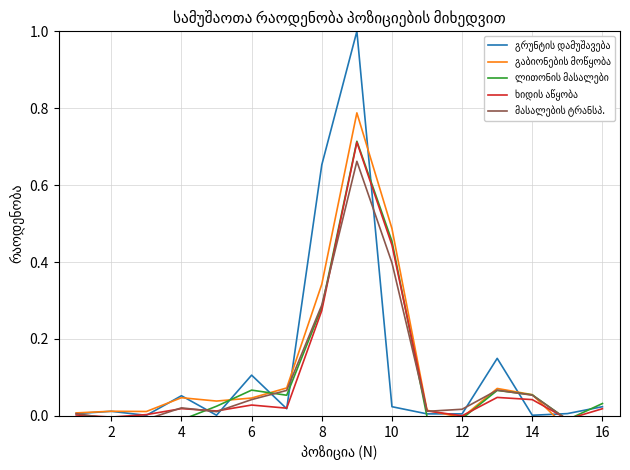

Which series has the widest spread of values?

გრუნტის დამუშავება